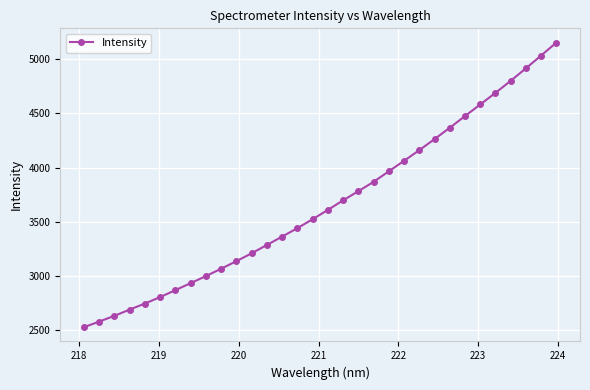

What is the average value?

3663.8